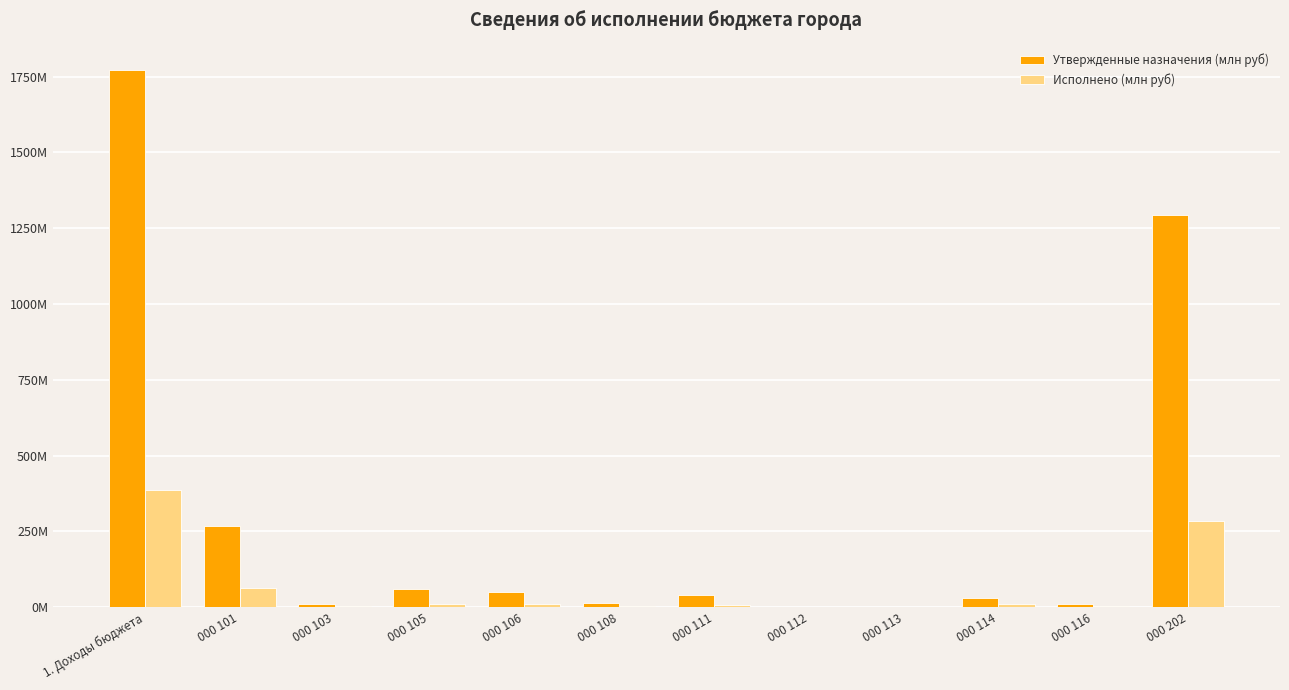

What is the difference between the second highest and second lowest values in the Утвержденные назначения (млн руб) series?

1290.8